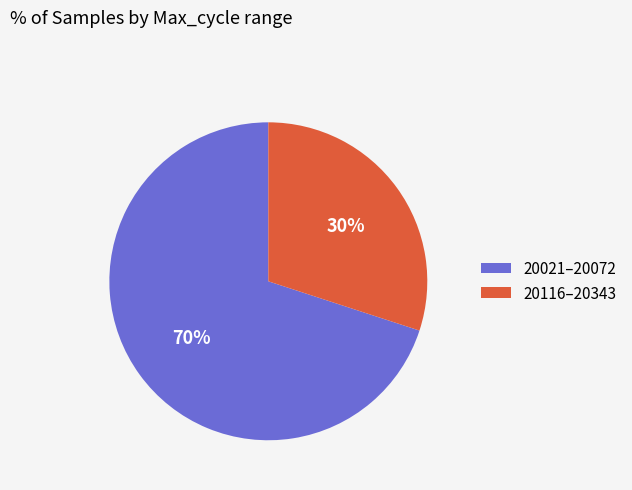

Is there a majority slice in this chart?

Yes